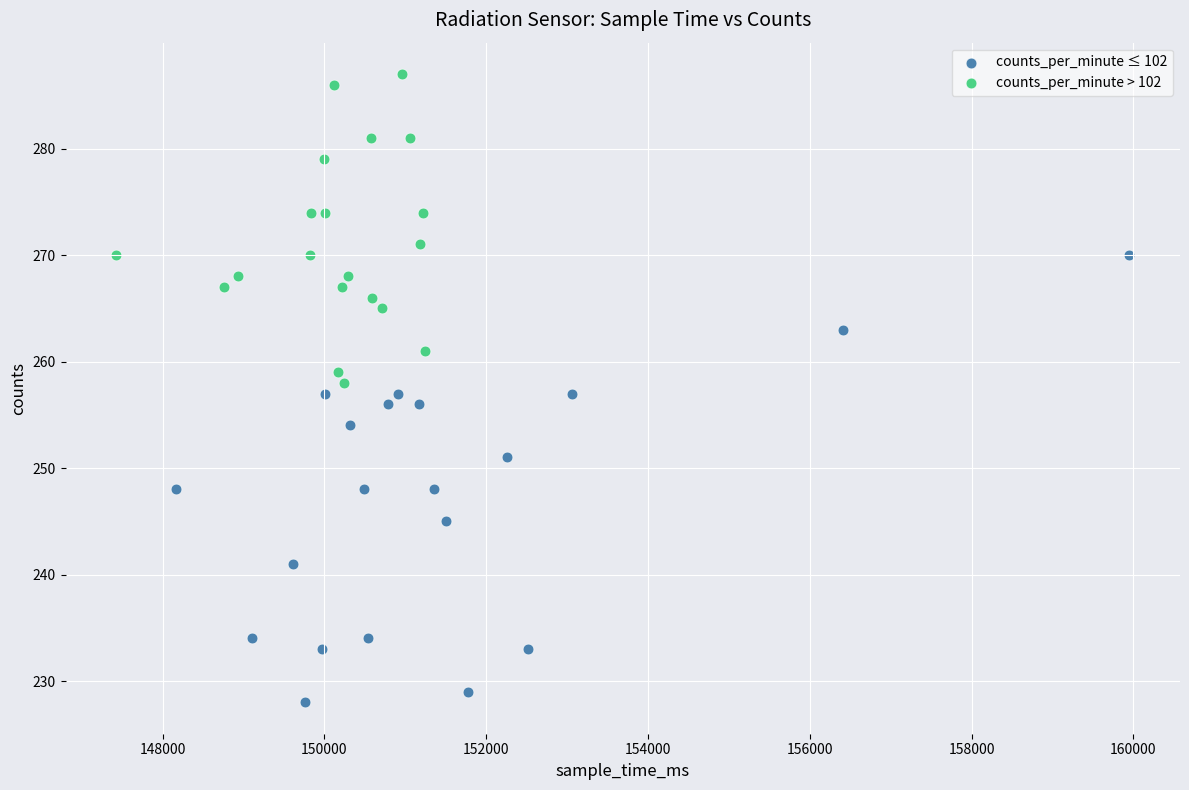

Which series has the widest spread of Y values?

counts_per_minute ≤ 102